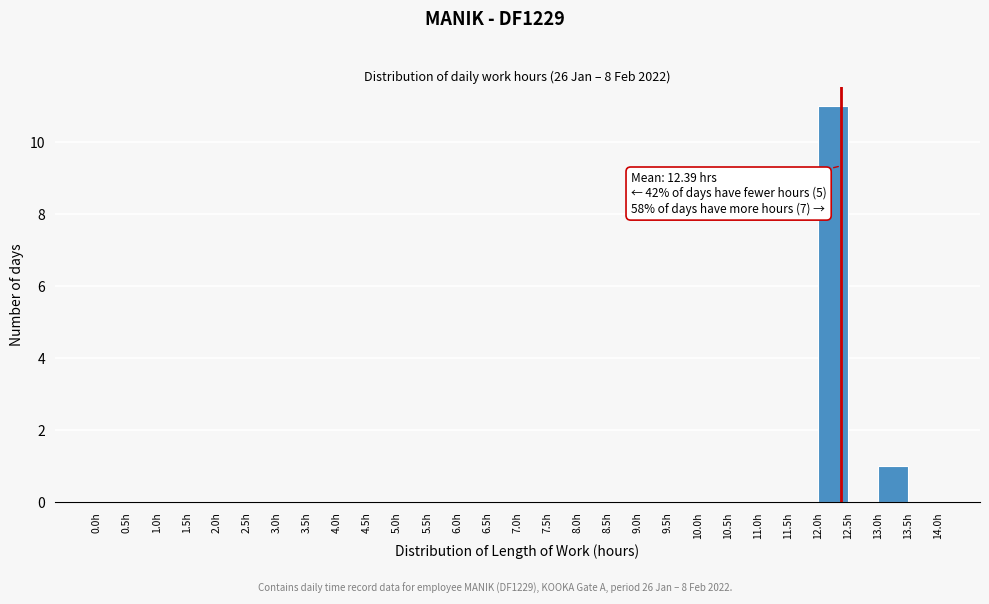

Which range on the x-axis has the tallest bar?

12.0 to 12.5